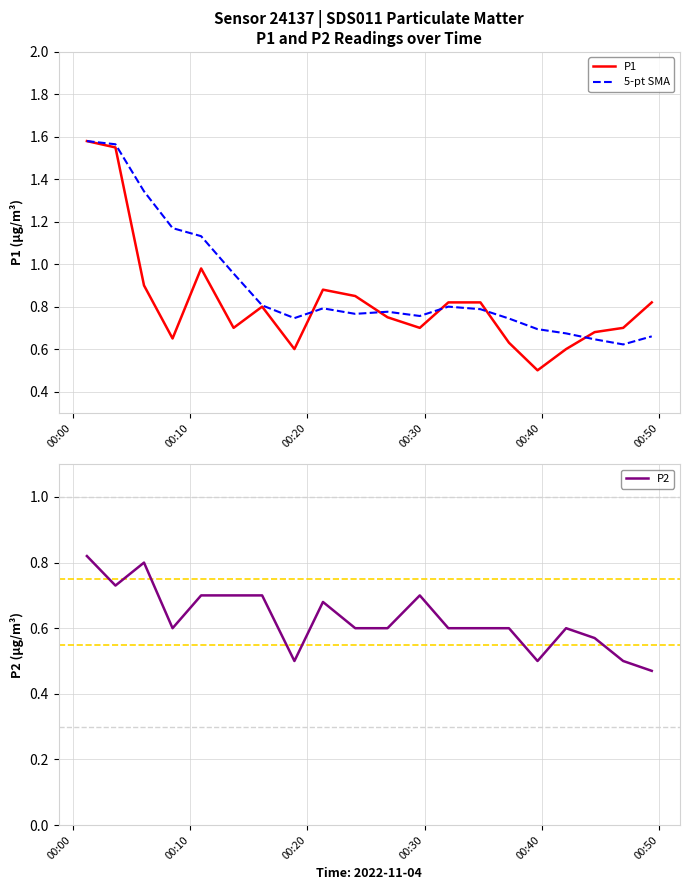

In P2, how many points are lower than both neighbors (excluding endpoints)?

4